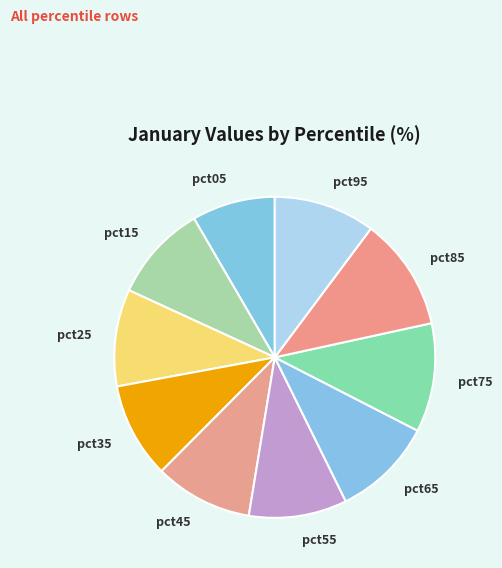

True or false: pct75 accounts for 20% of the total.

False